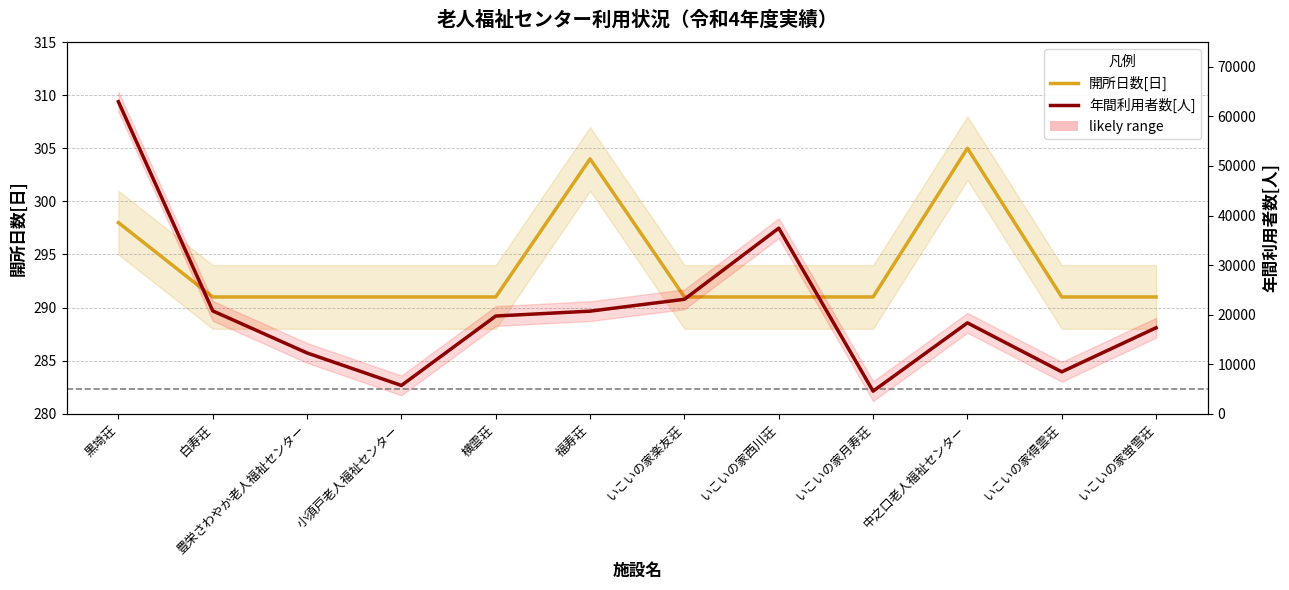

Where is 開所日数[日] nearest to the value 298?

黒埼荘